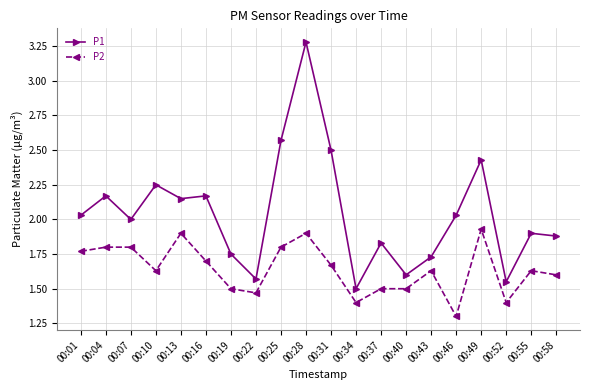

Which series changed the most between 00:07 and 00:31?

P1